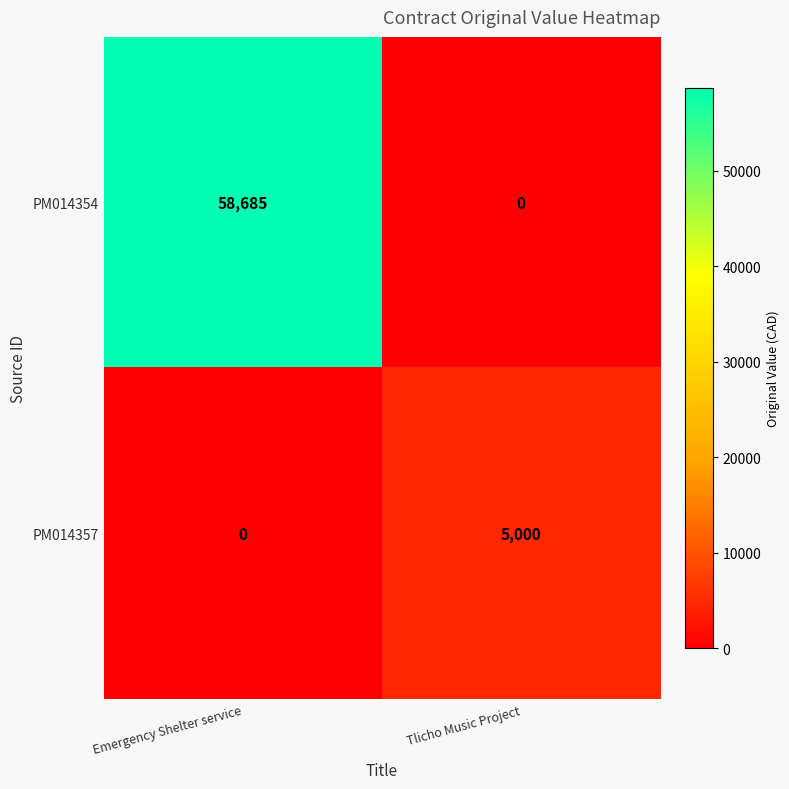

List the series in order of their overall mean, lowest first.

PM014357, PM014354